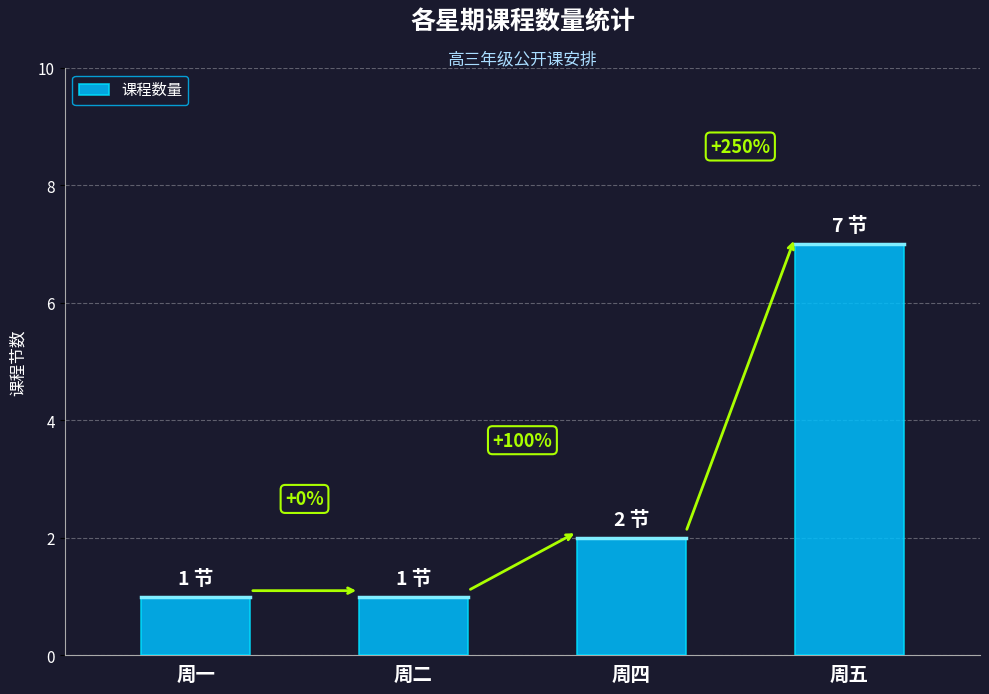

Rank the categories by value from highest to lowest.

周五, 周四, 周一, 周二